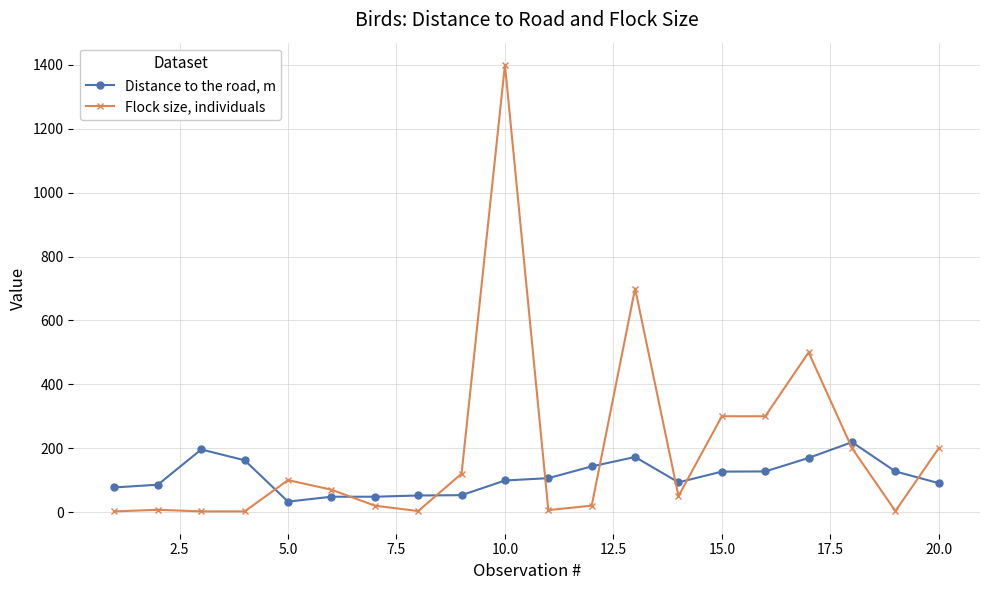

Rank the series by their average value, from lowest to highest.

Distance to the road, m, Flock size, individuals